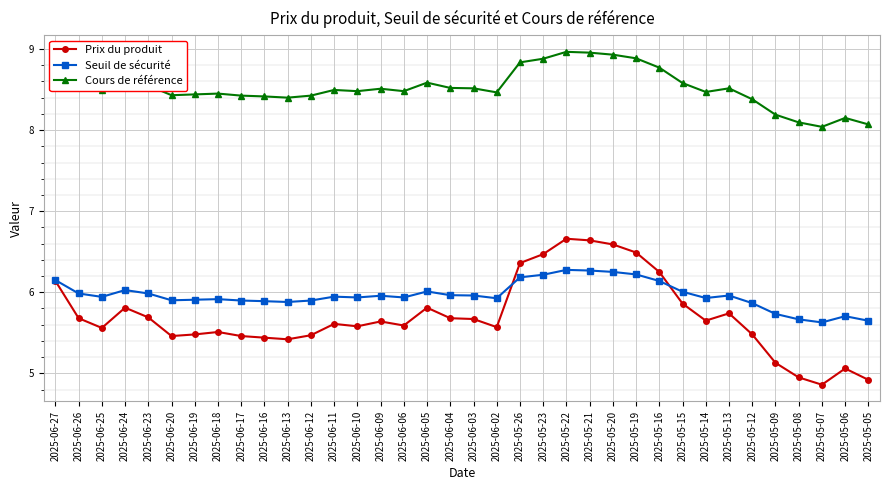

The value of Seuil de sécurité at 2025-06-13 is 5.9. True or false?

True